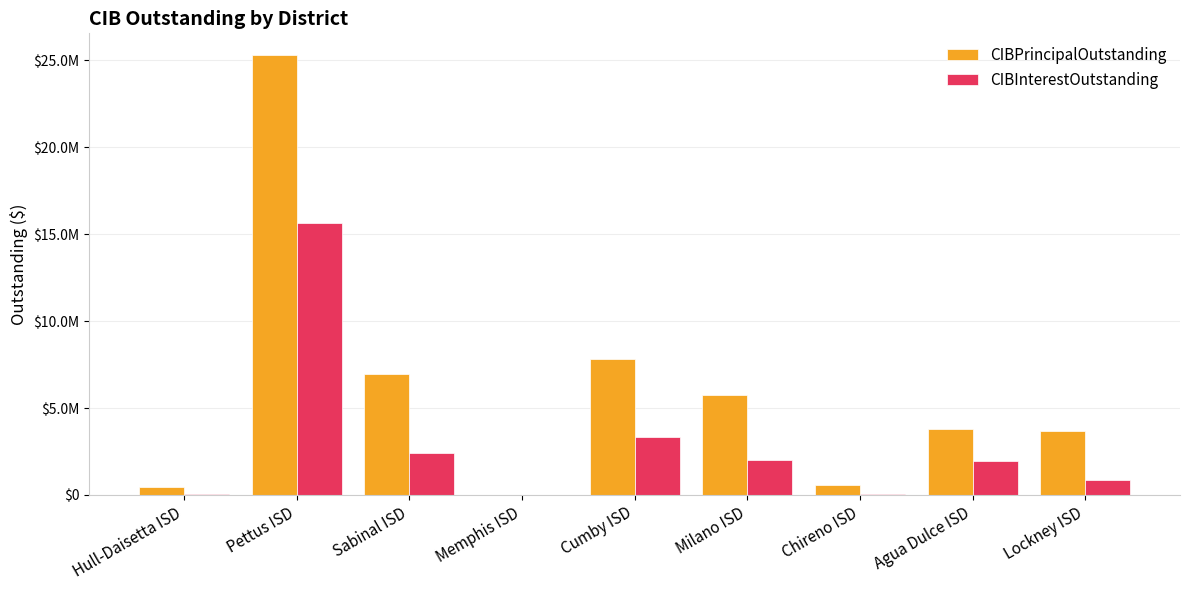

Is the value of CIBPrincipalOutstanding at Sabinal ISD greater than the value of CIBInterestOutstanding at Agua Dulce ISD?

Yes